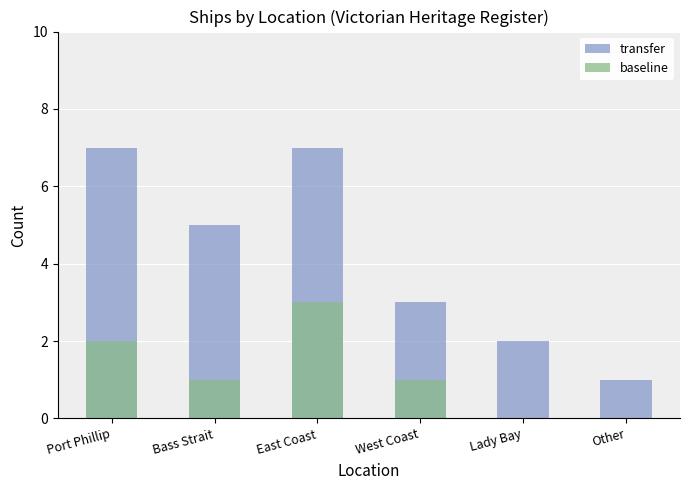

Between Port Phillip and East Coast, which series saw the biggest shift?

baseline